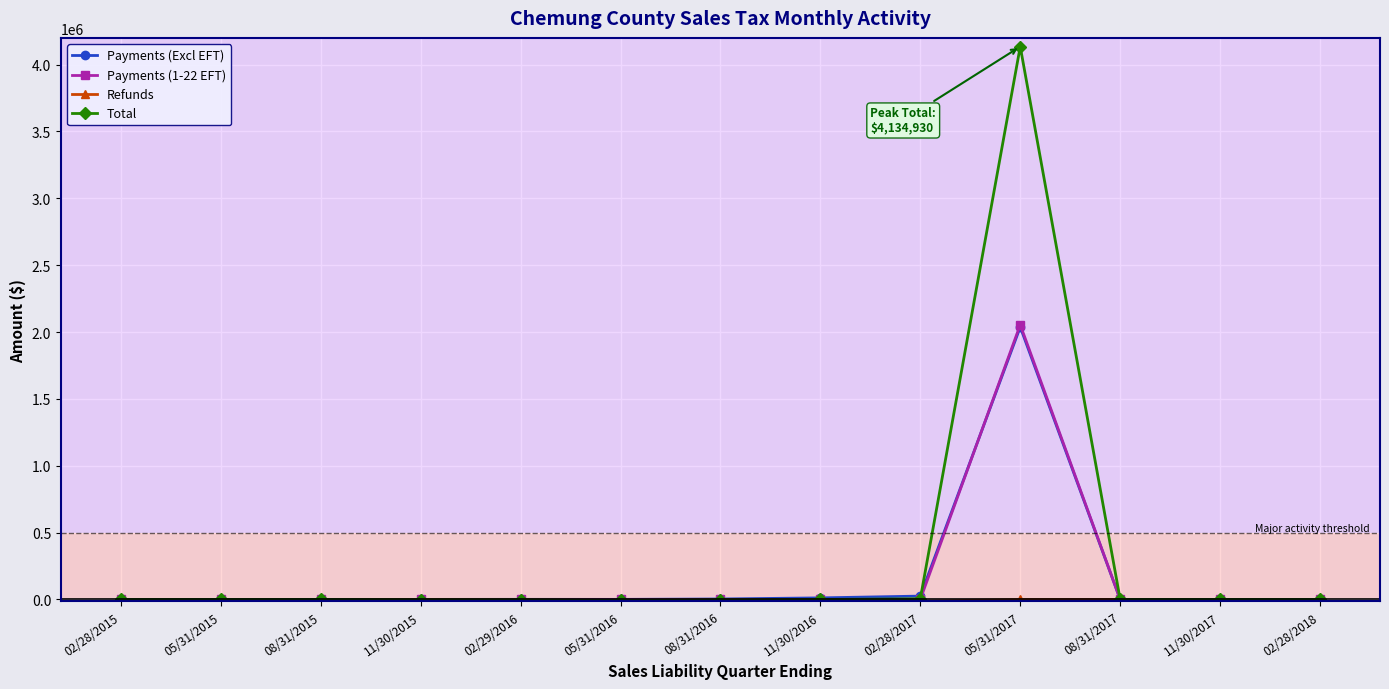

True or false: Payments (1-22 EFT) has more than 0 interior local peaks.

True